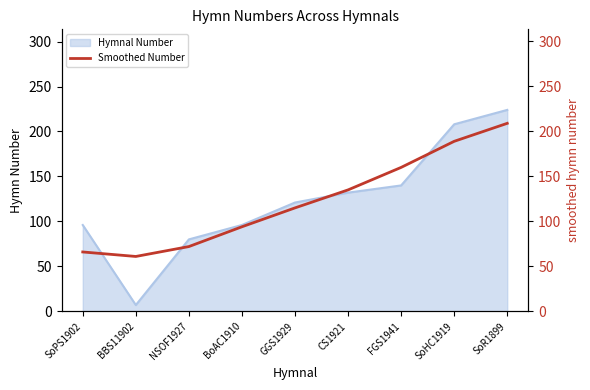

True or false: there are more than 2 points higher than both neighbors.

False